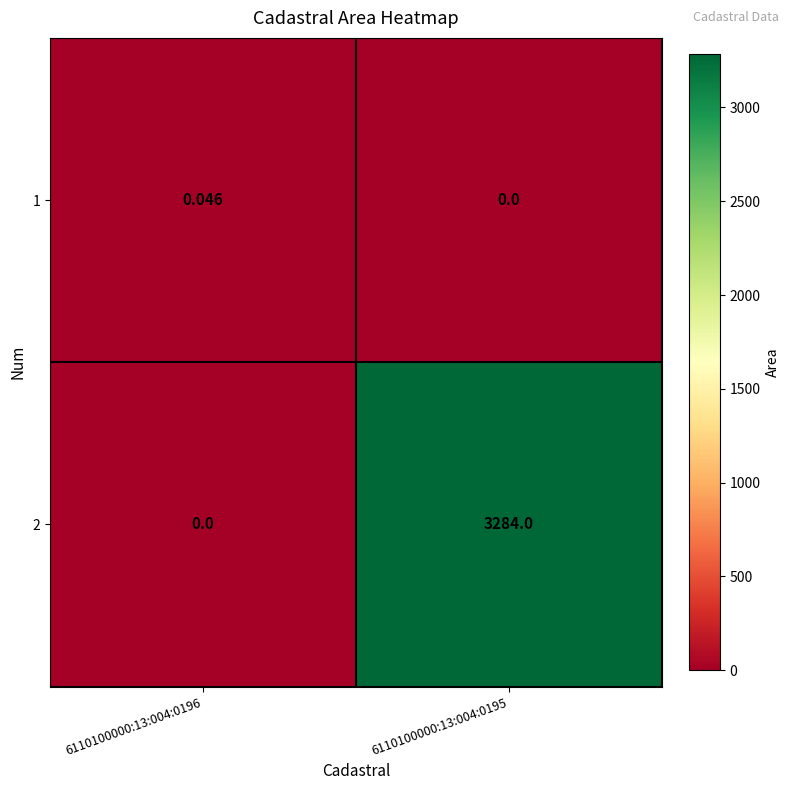

Is the value of 2 at 6110100000:13:004:0195 greater than the value of 1 at 6110100000:13:004:0196?

Yes